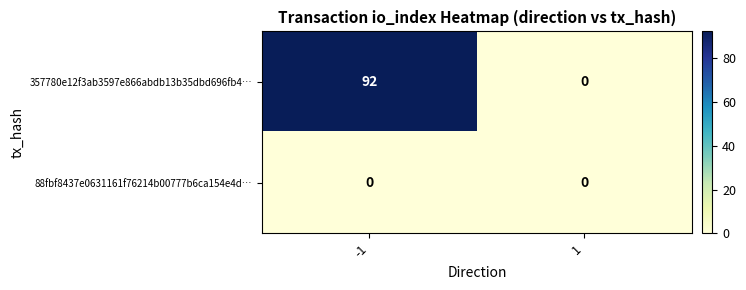

What value does the 357780e12f3ab3597e866abdb13b35dbd696fb4… series have at -1?

92